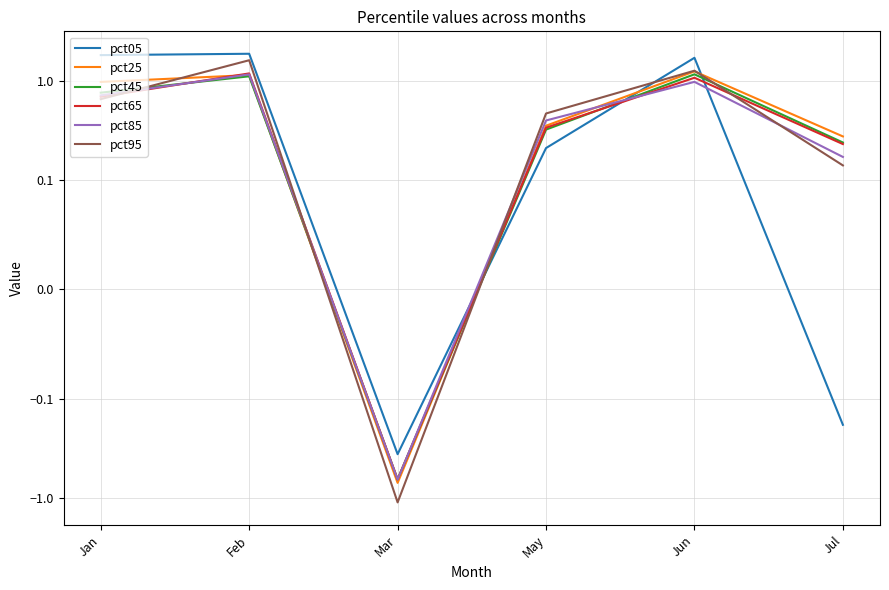

What is the difference between the pct45 values at Jul and May?

0.1